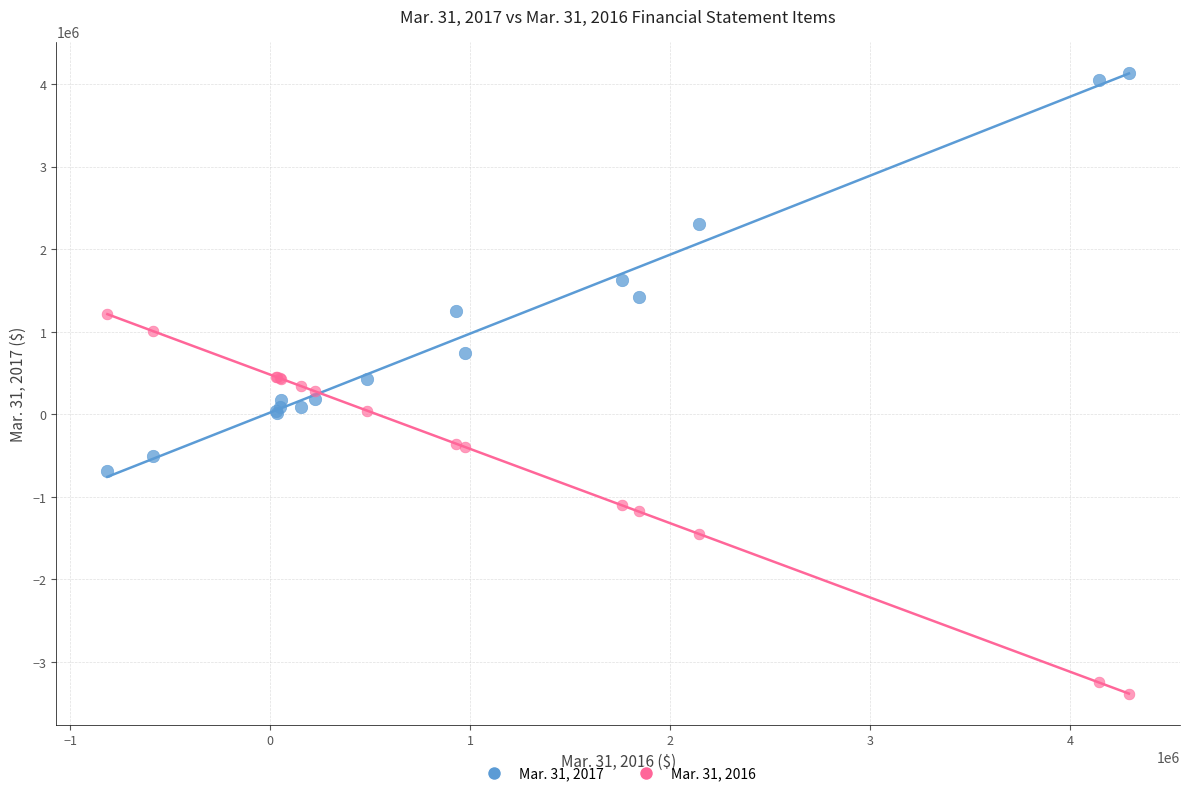

Which series contains the lowest Y value?

Mar. 31, 2016